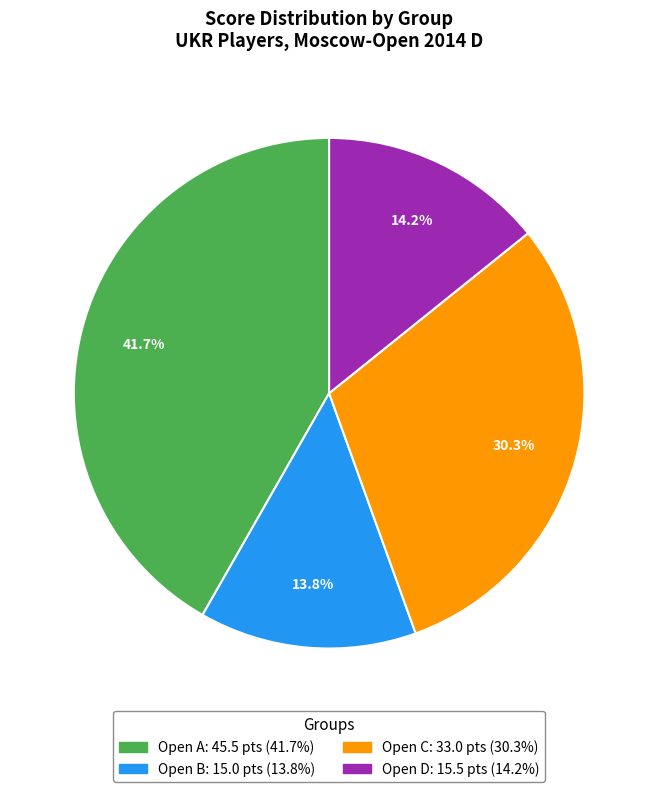

What percentage is the Open B slice, to the nearest percent?

14%